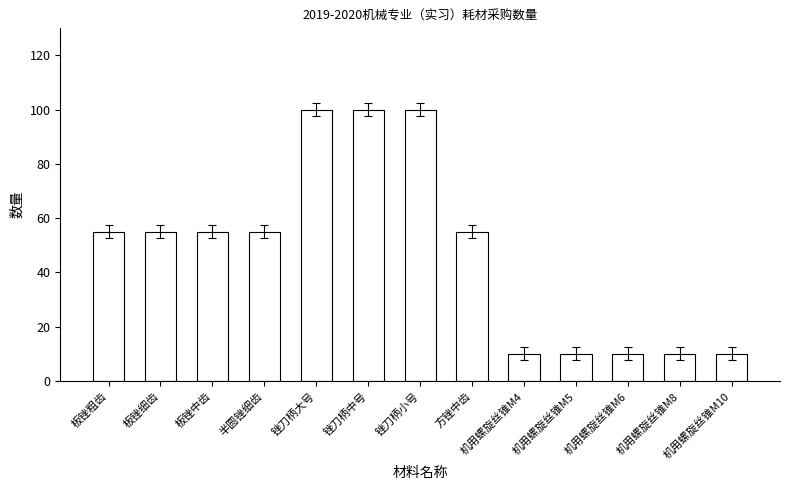

What position from the left is 机用螺旋丝锥M5?

10